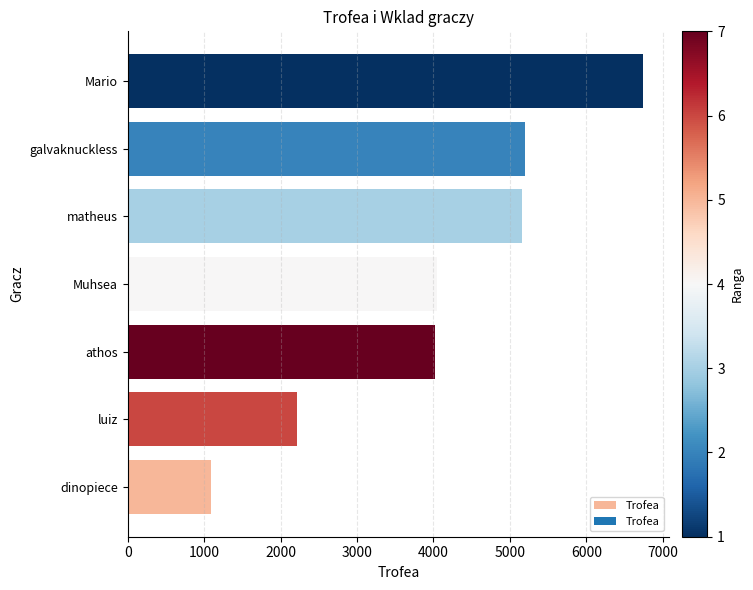

How many values are below 4045?

3